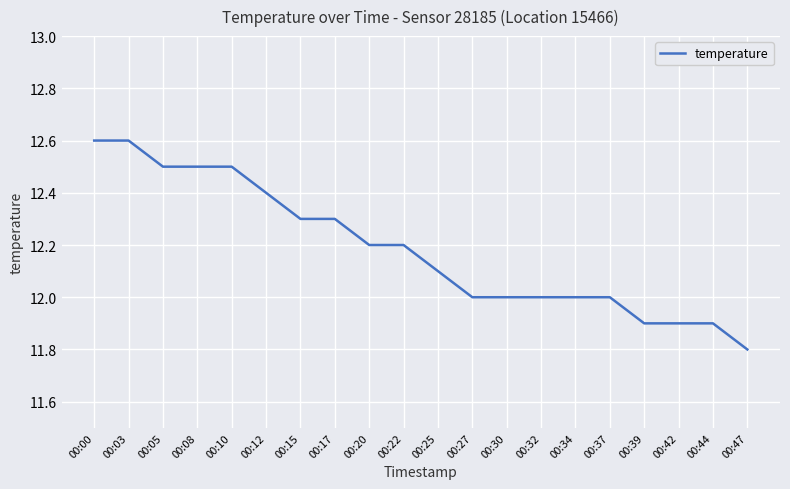

The value at 00:32 is 12.0. True or false?

True